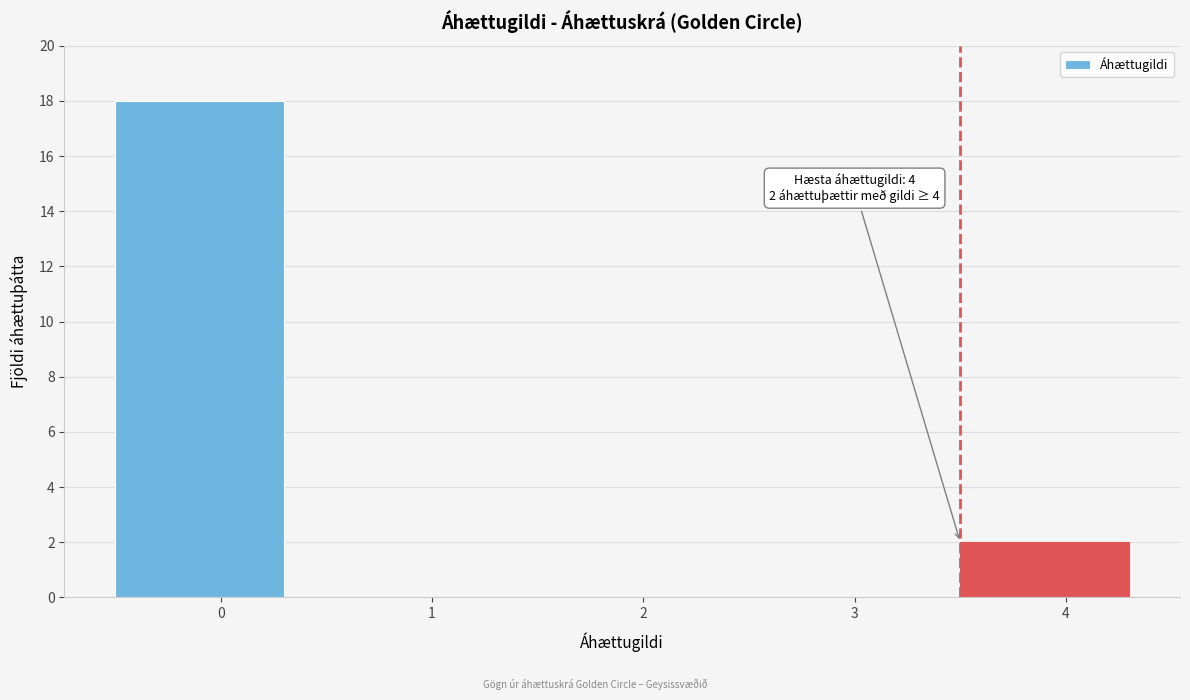

Reading right to left, transcribe all the data shown in this chart.

4=2	3=0	2=0	1=0	0=18